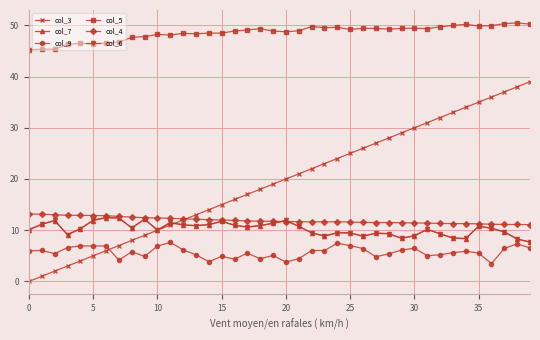

What is the value of the col_9 point at the 9th from the left?

5.8